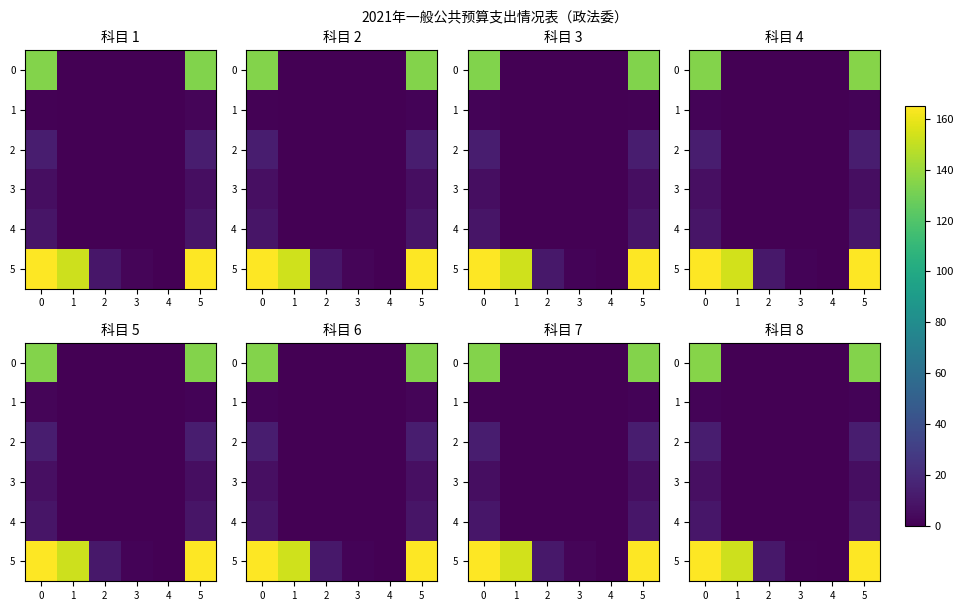

Count the number of categories in the chart.

6